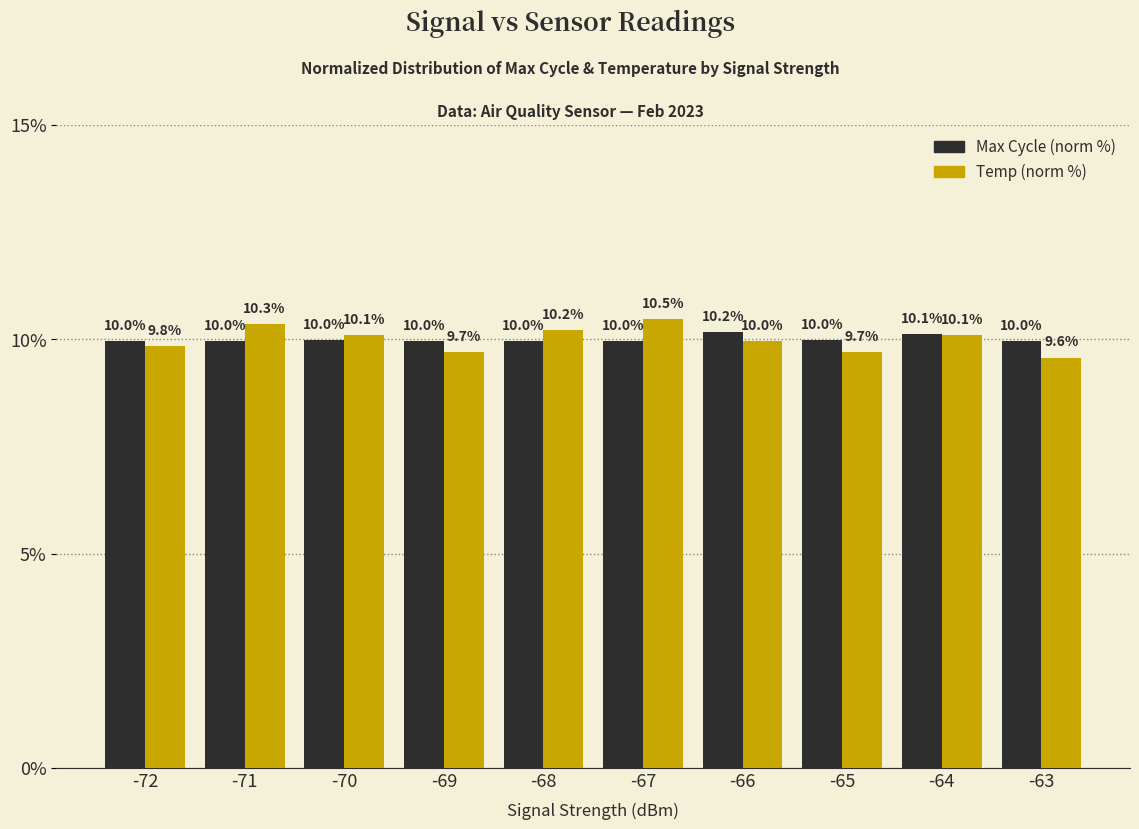

Which series has the largest range (max minus min)?

Temp (norm %)